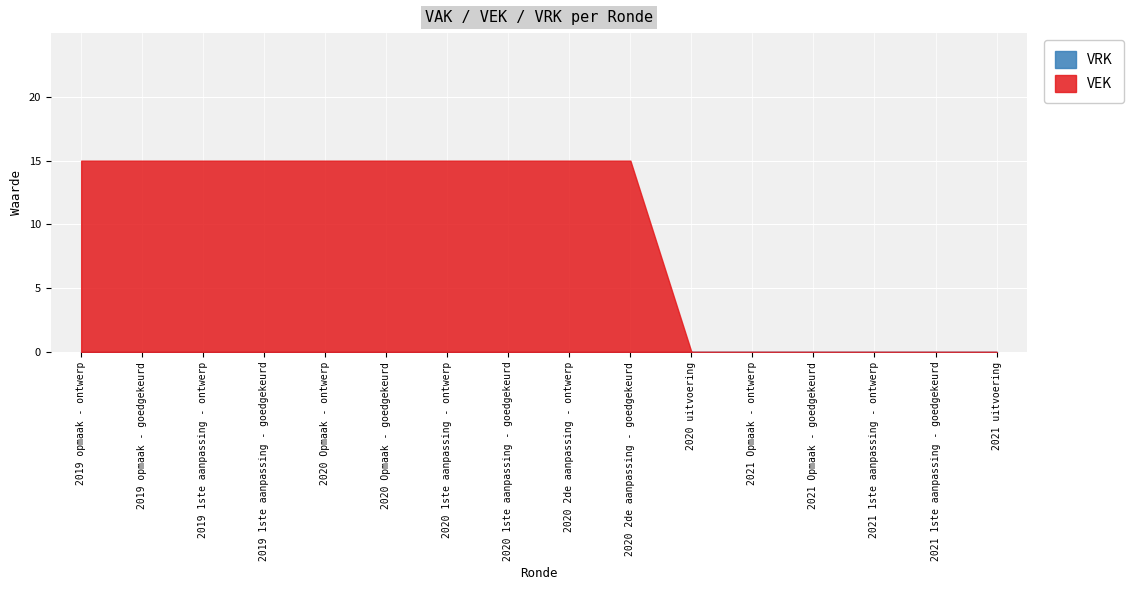

Rank the series at 2021 uitvoering from lowest to highest value.

VEK, VRK